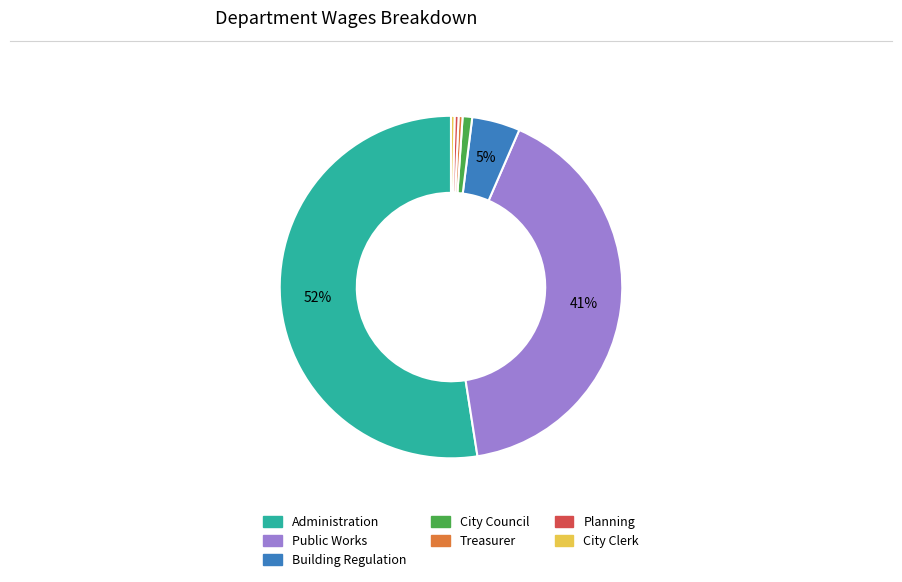

To the nearest percent, what portion does Public Works represent?

41%